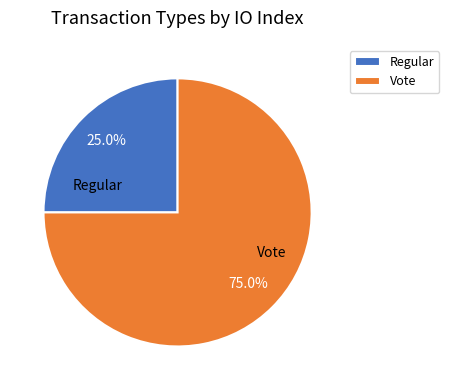

To the nearest percent, what is the average slice percentage?

50%